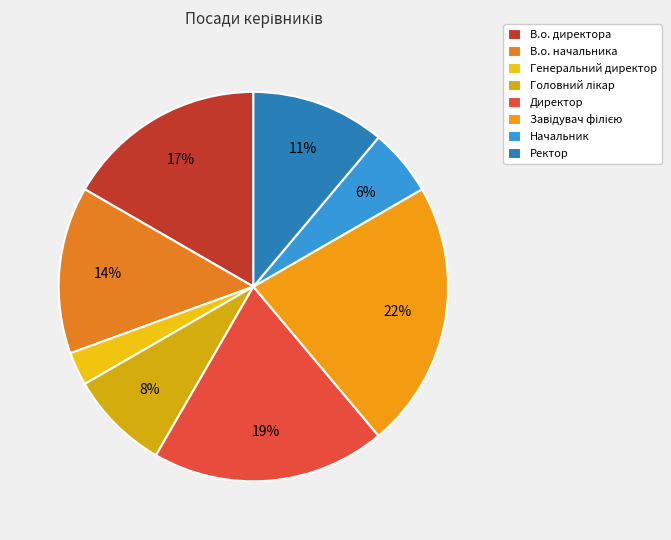

To the nearest percent, what is the difference between the Ректор and Головний лікар slice percentages?

3%